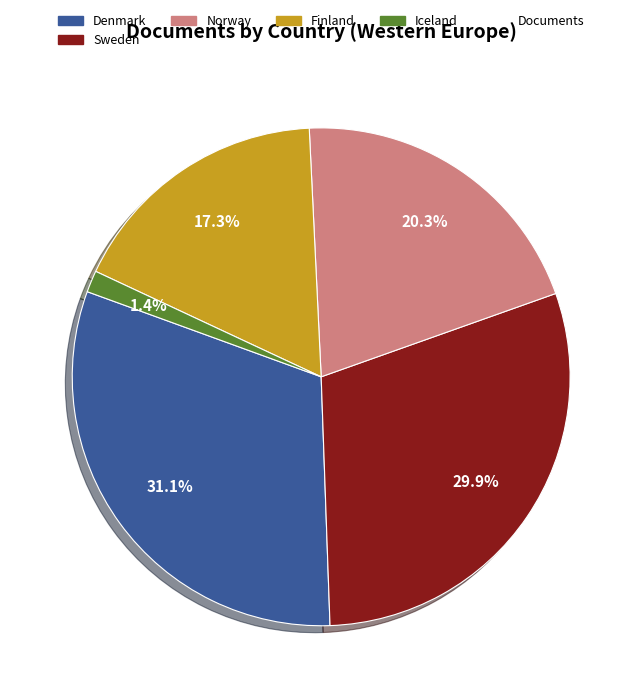

Does any single category account for the majority?

No